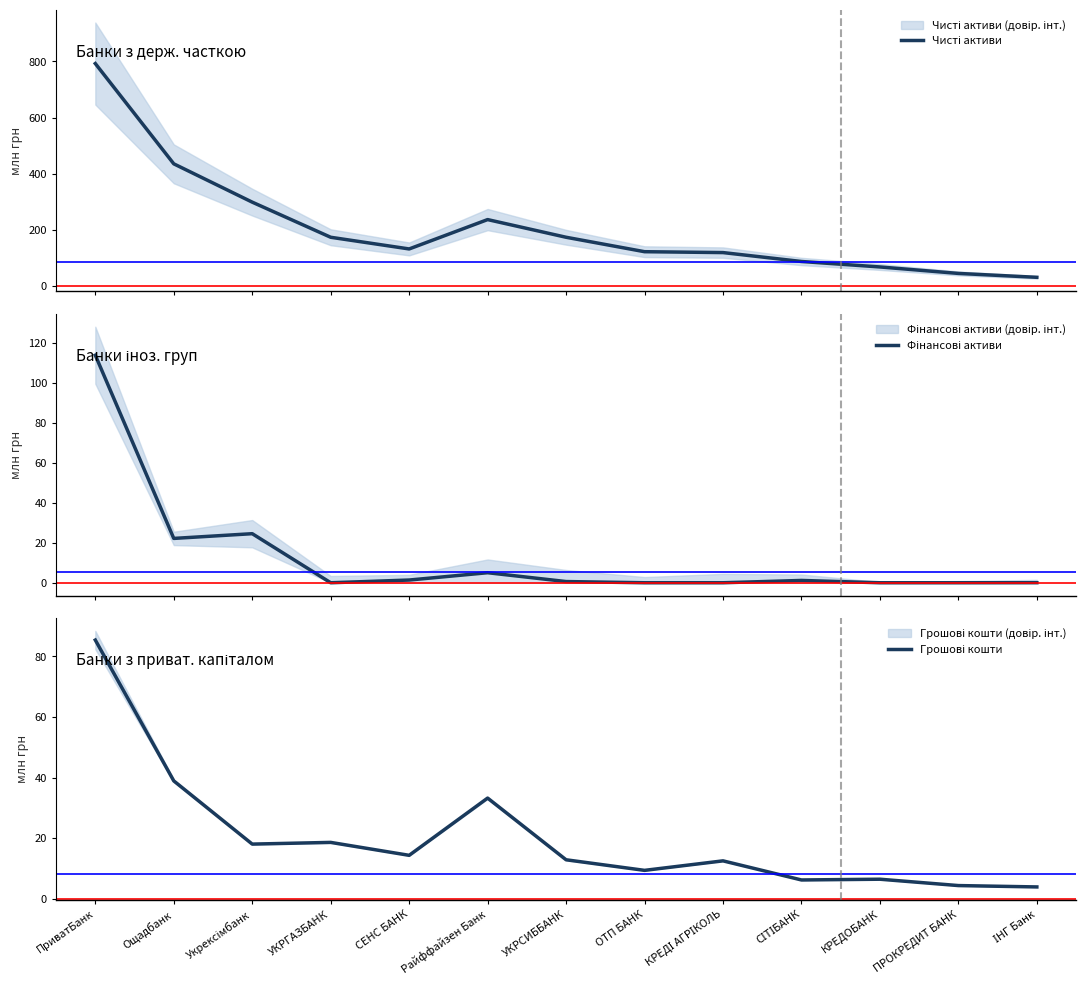

True or false: Фінансові активи has more than 0 points higher than both neighbors.

True